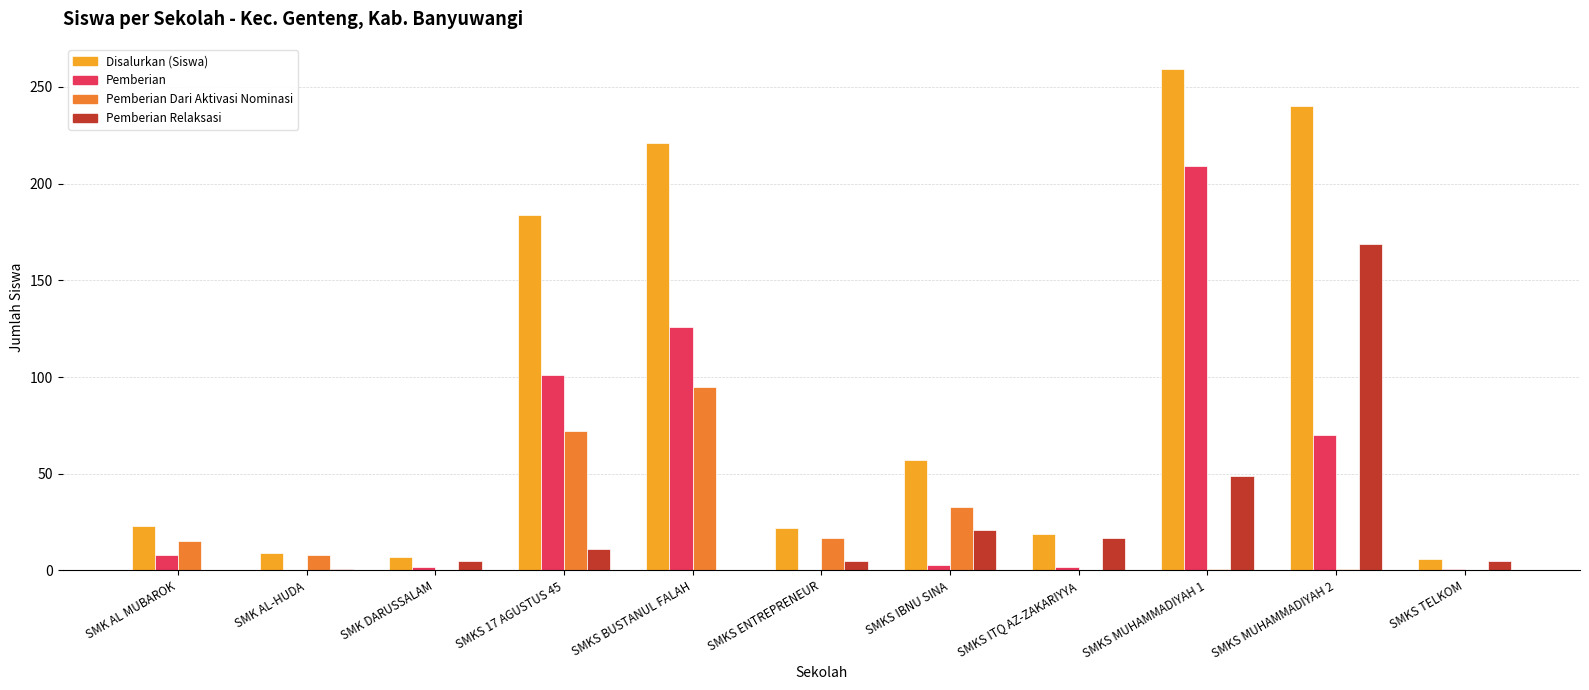

Are the bars grouped side by side (vs. stacked)?

Yes